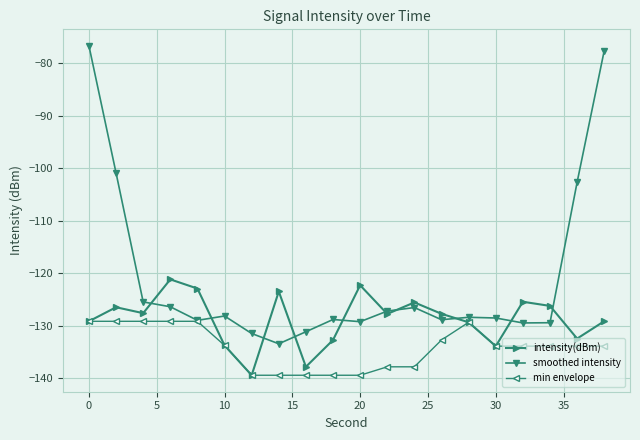

What is the value of the min envelope point at the 13th from the left?

-137.9